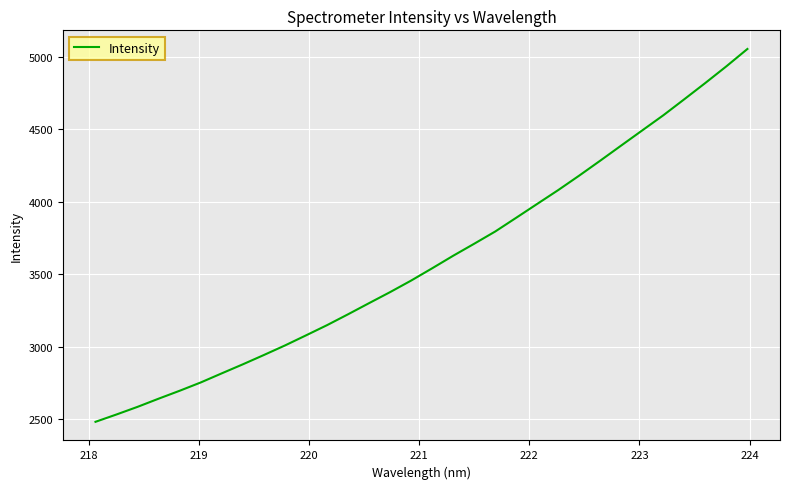

What is the maximum value shown in the chart?

5054.9